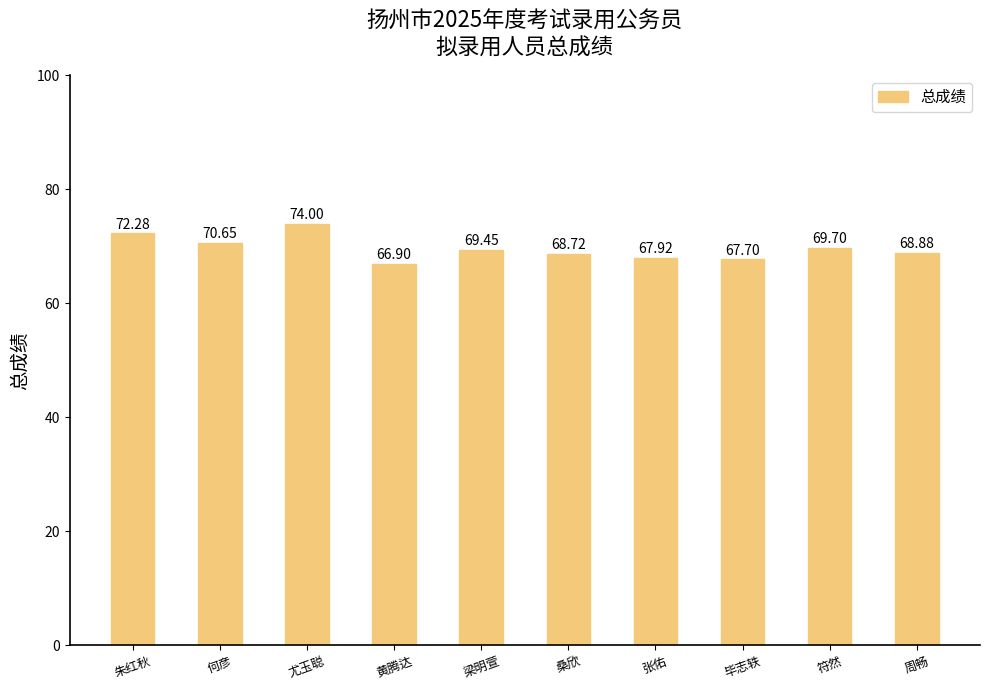

What is the maximum value shown in the chart?

74.0